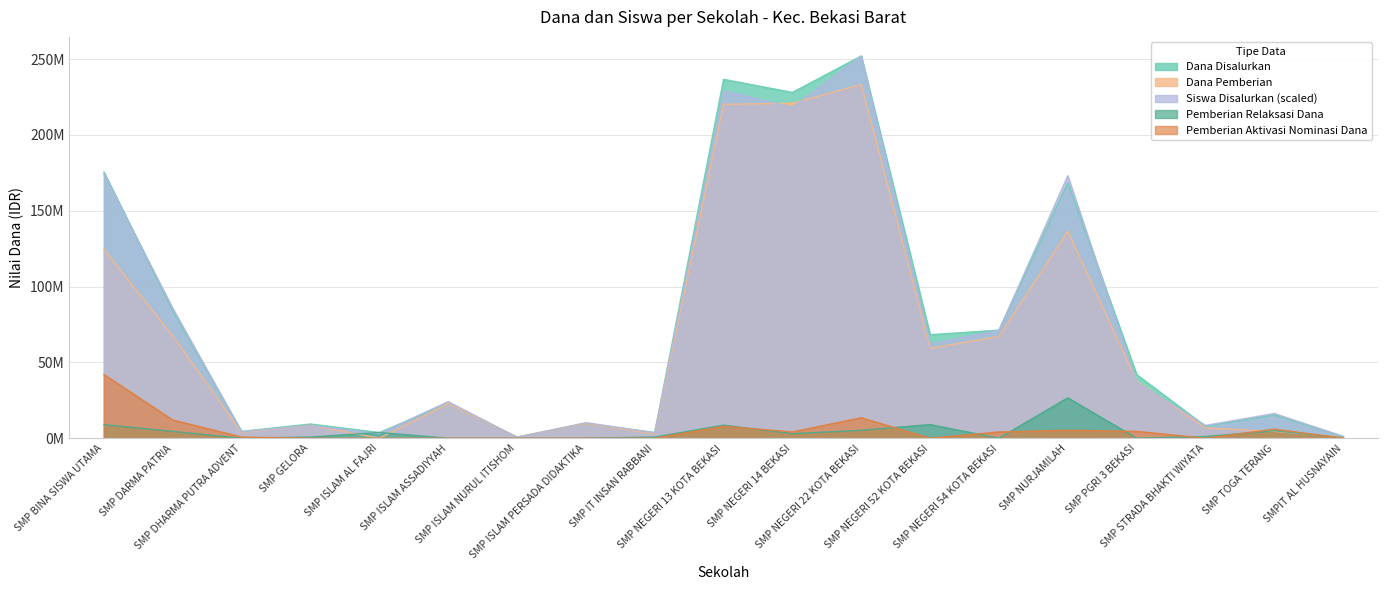

What is the label of the 1st point from the left?

SMP BINA SISWA UTAMA